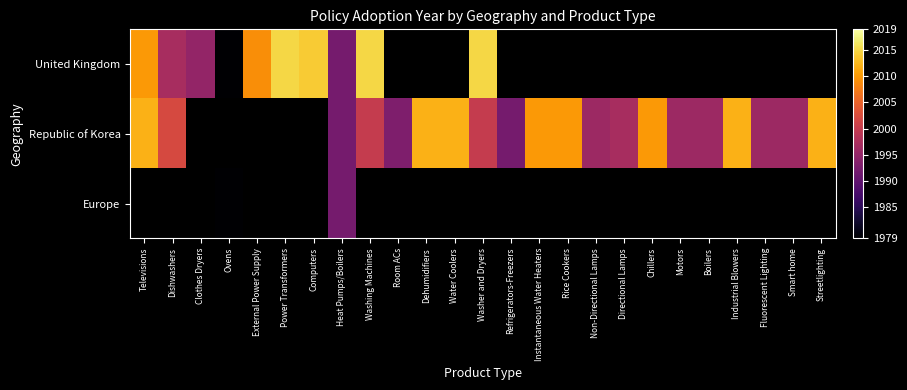

What is the sum of the Republic of Korea values at Dehumidifiers and Room ACs?

4005.0